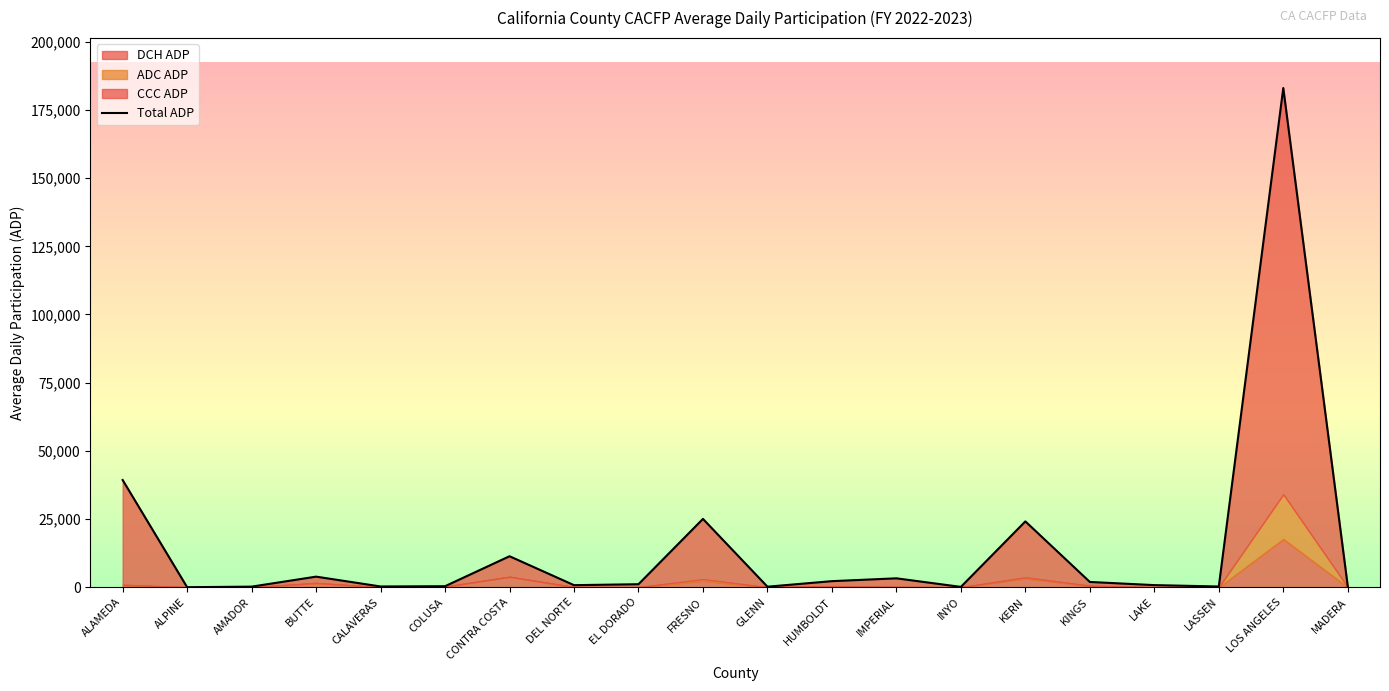

Between ALPINE and HUMBOLDT, which is larger?

HUMBOLDT